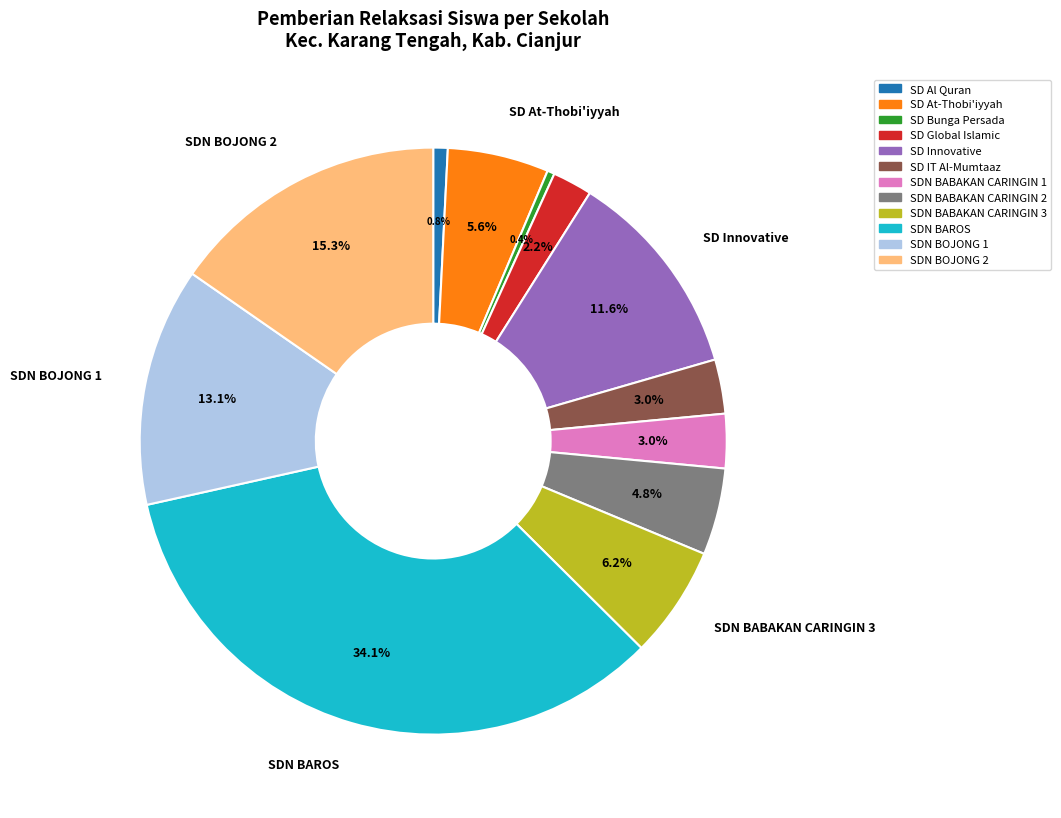

Does any single category account for the majority?

No